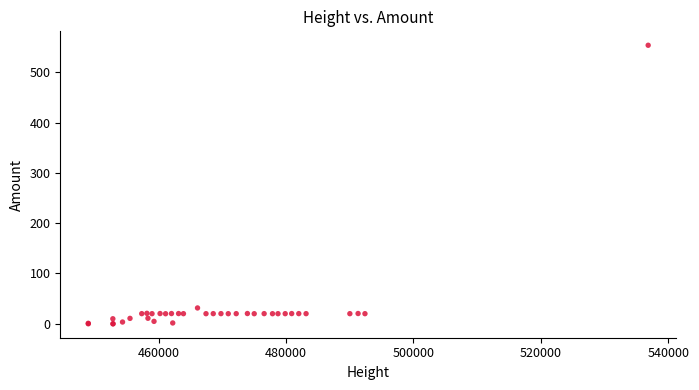

What Y value in the scatter plot is closest to 276?

31.5